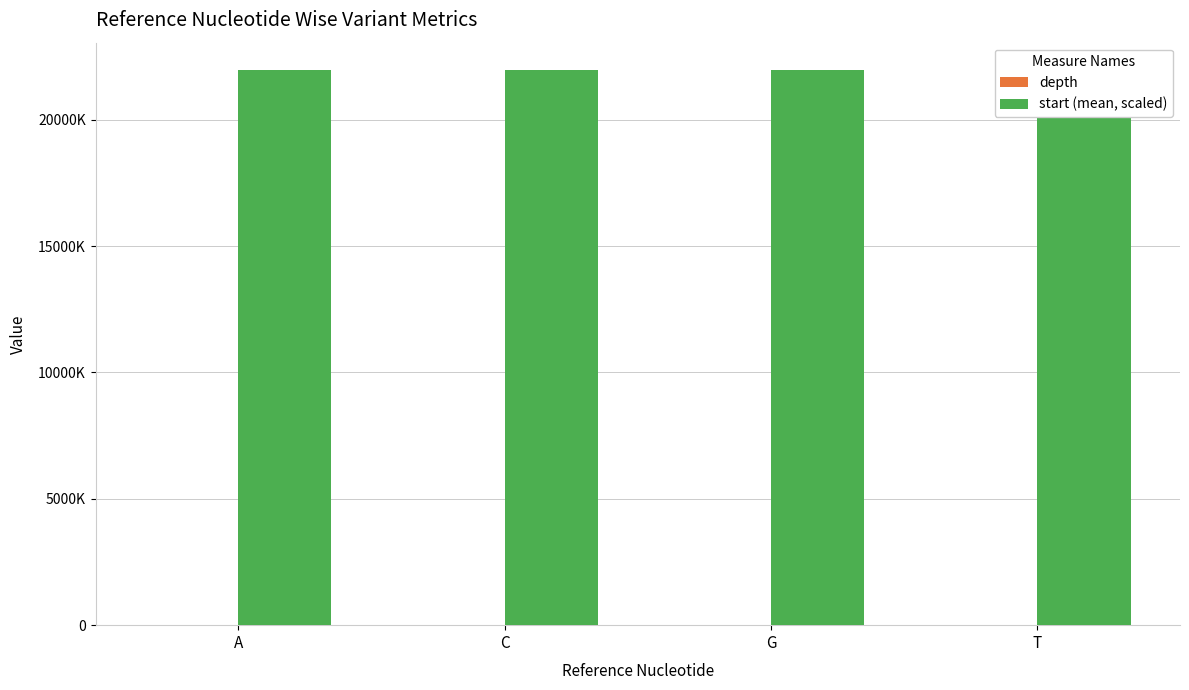

What is the highest value of the depth series?

167